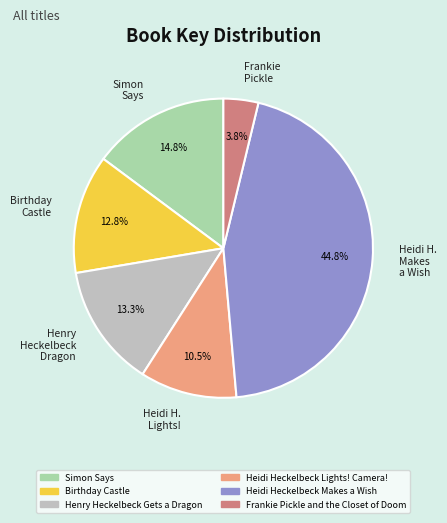

True or false: Simon Says accounts for 15% of the total.

True